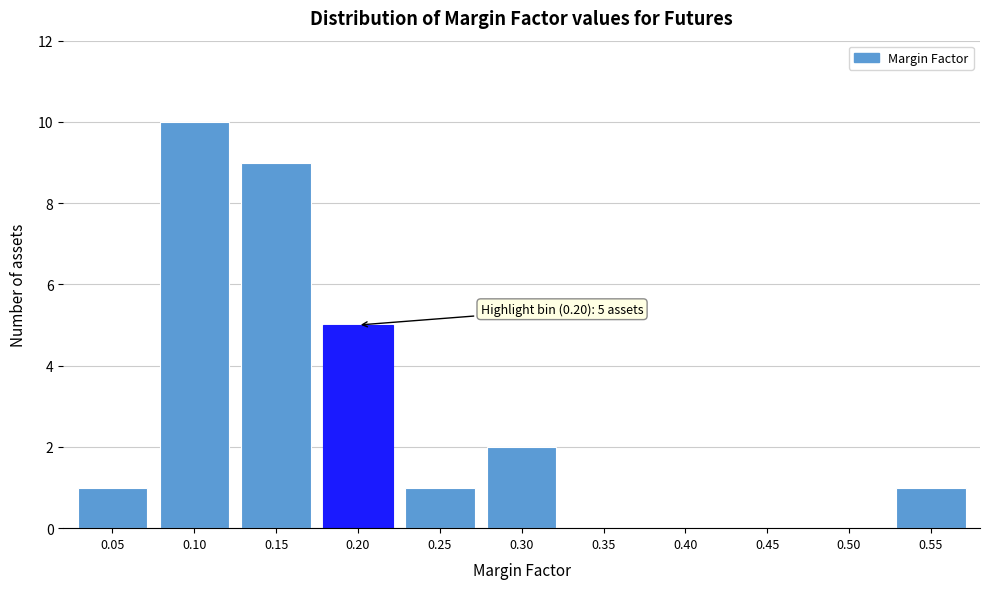

Reading left to right, list all the values displayed in this chart.

0.05=1	0.10=10	0.15=9	0.20=5	0.25=1	0.30=2	0.35=0	0.40=0	0.45=0	0.50=0	0.55=1